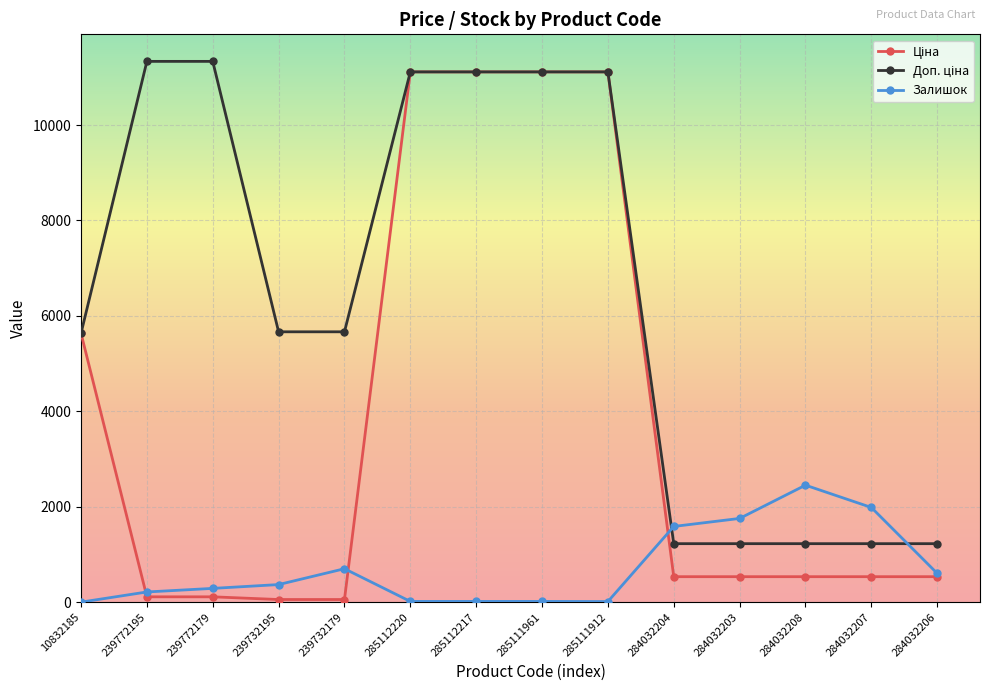

Is it true that Залишок equals 17.0 at 285112217?

True